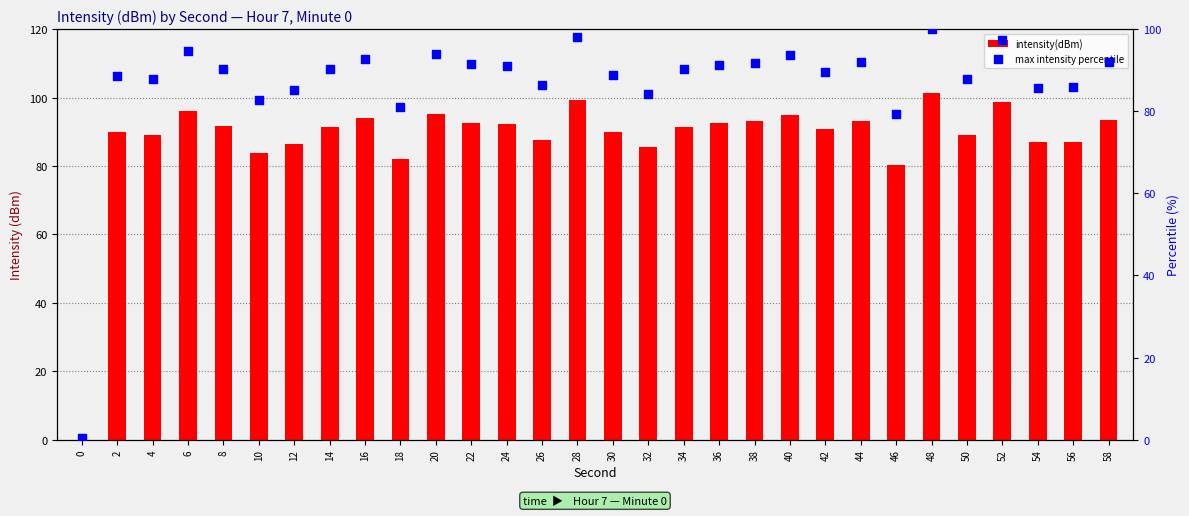

At which category is the sum across all series the highest?

48